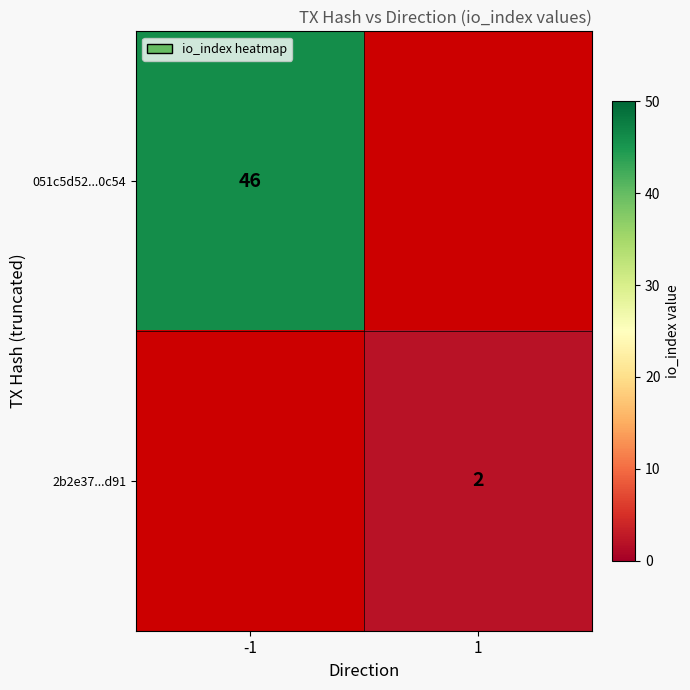

Is it true that 2b2e37...d91 equals 2 at 1?

True